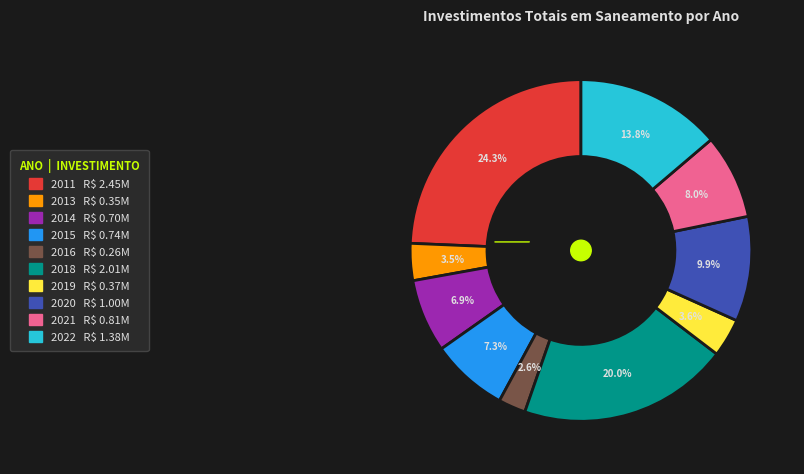

Does any single category account for the majority?

No